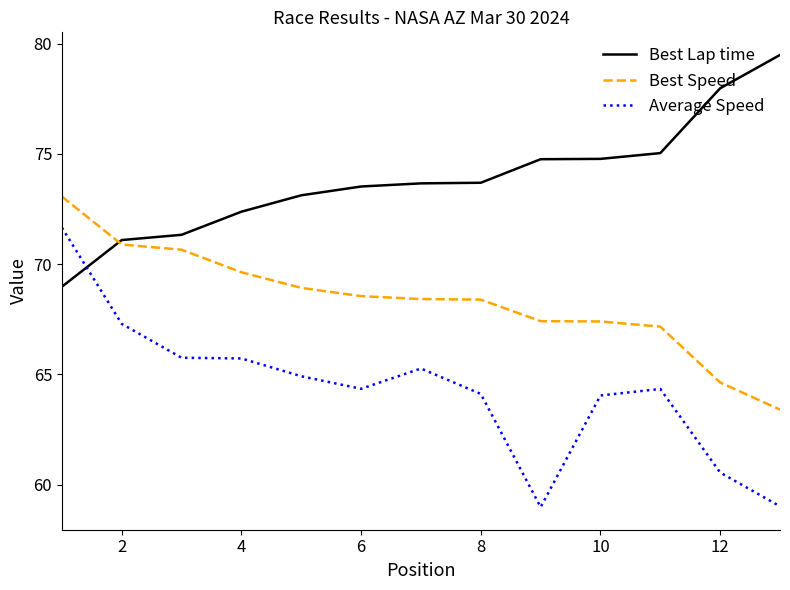

Which series ends up on top after the final intersection of Best Speed and Best Lap time?

Best Lap time